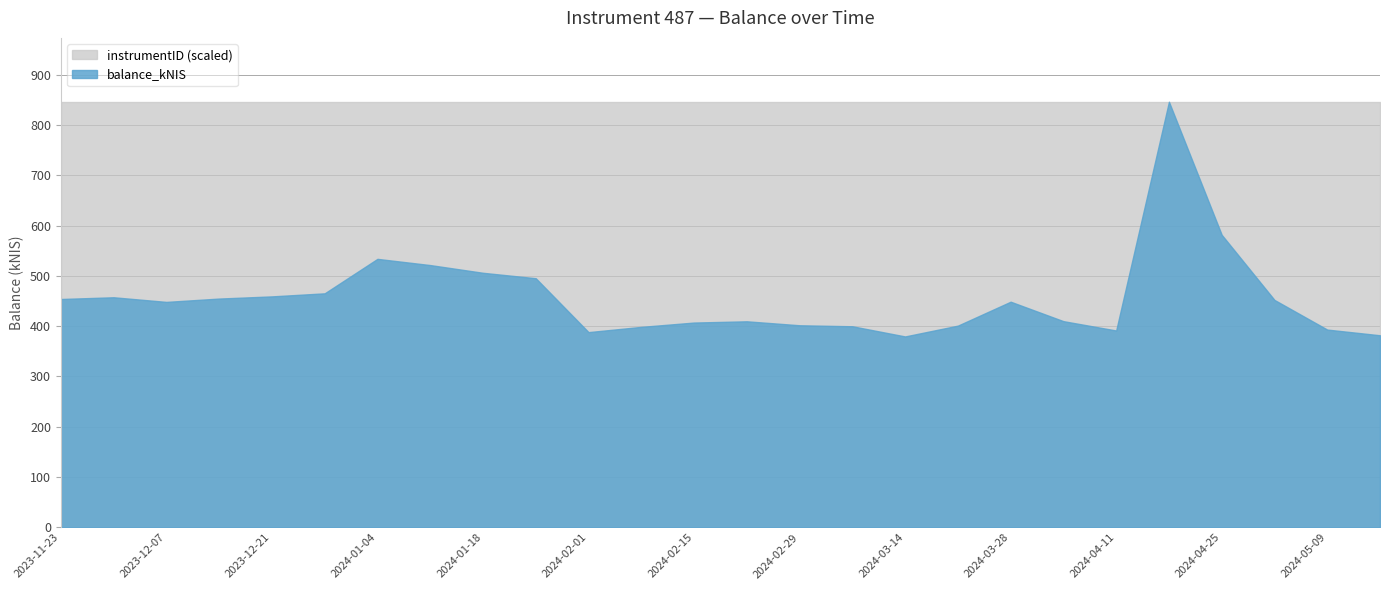

What are all the series names shown in the legend?

instrumentID (scaled), balance_kNIS